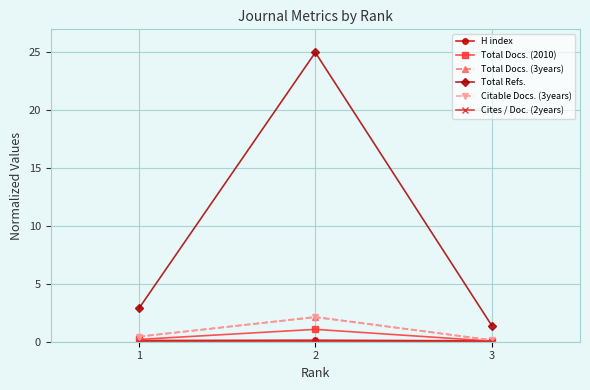

Which series has the widest spread of values?

Total Refs.